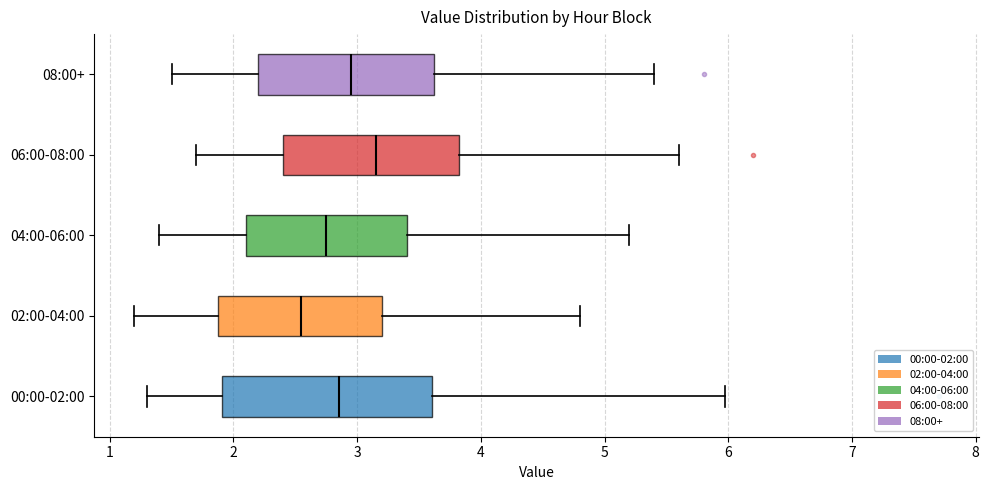

Where does the median line of the box for 02:00-04:00 sit on the x-axis? The values are not printed on the chart, so give them approximately, as read against the axis.

2.6